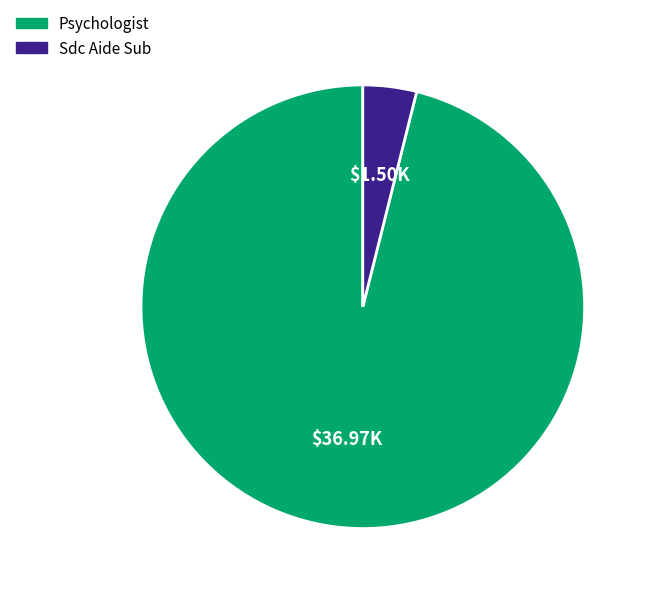

Does Sdc Aide Sub account for over 50% of the chart?

No